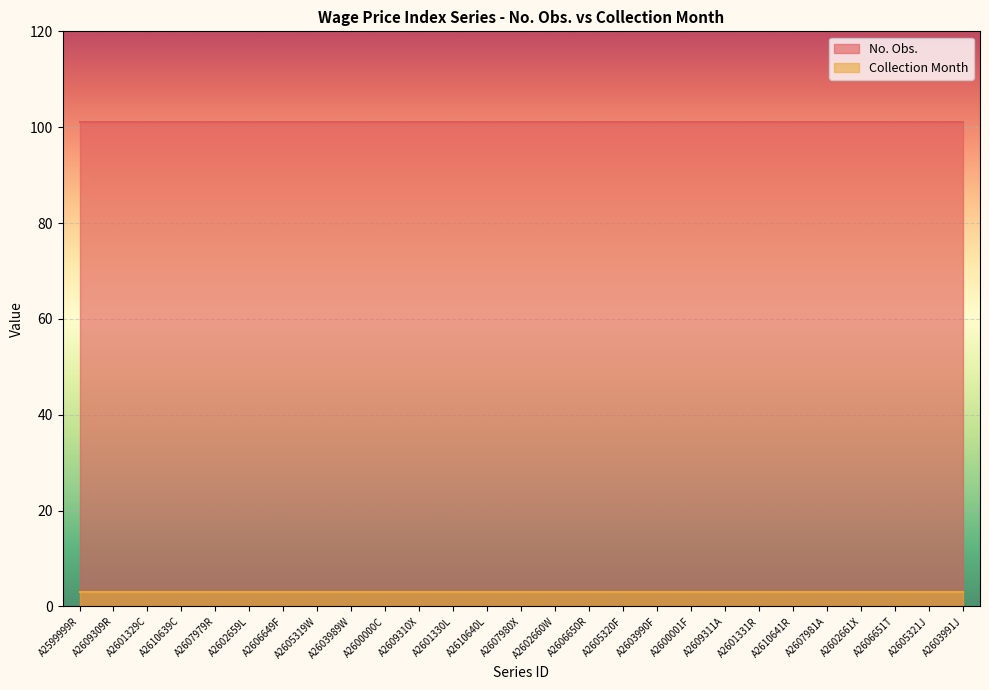

How many lines are shown in the chart?

2